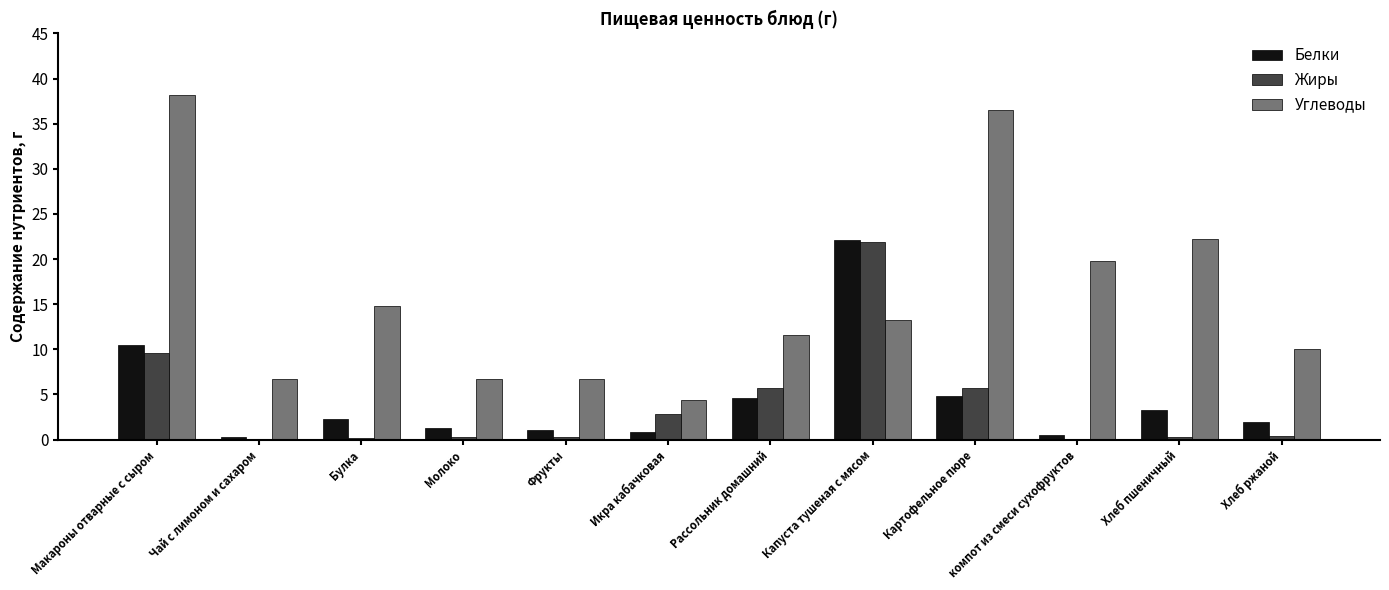

What is the sum of all Углеводы values?

190.8